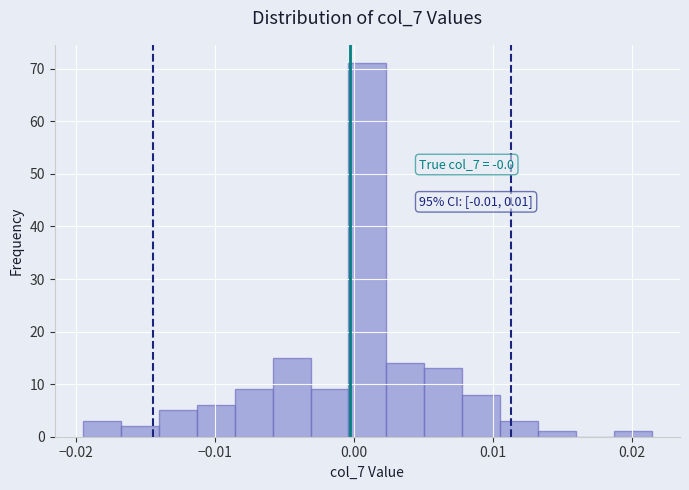

Around what value on the x-axis is the tallest bar? Give the approximate position of its centre, as read against the axis.

0.001